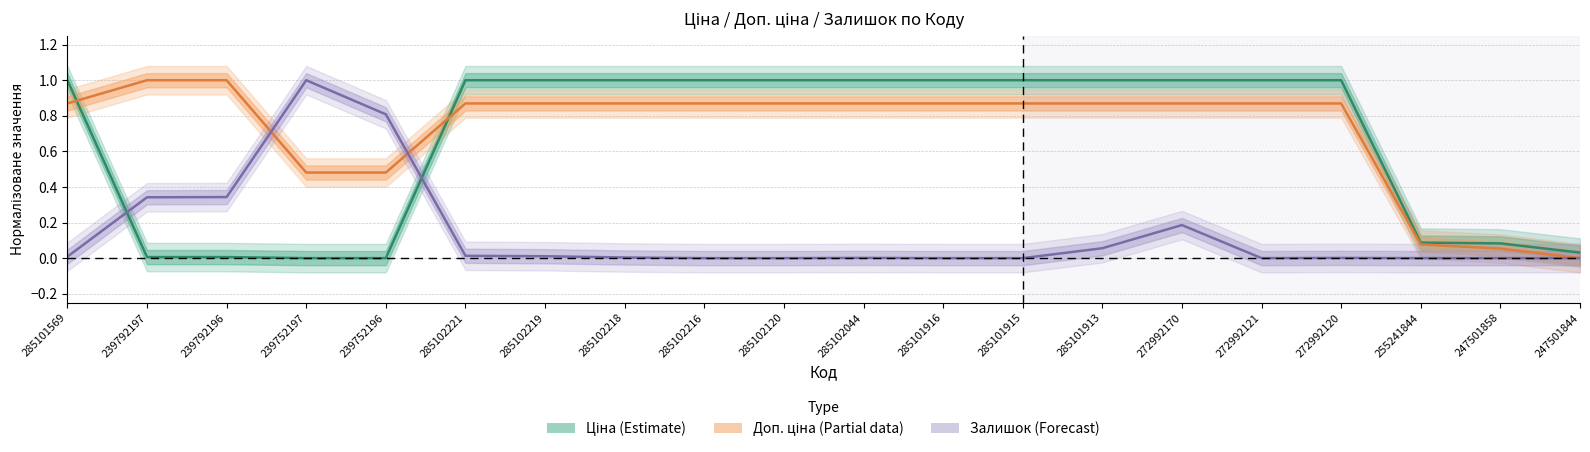

What is the approximate value of Залишок at 239752197?

1.0